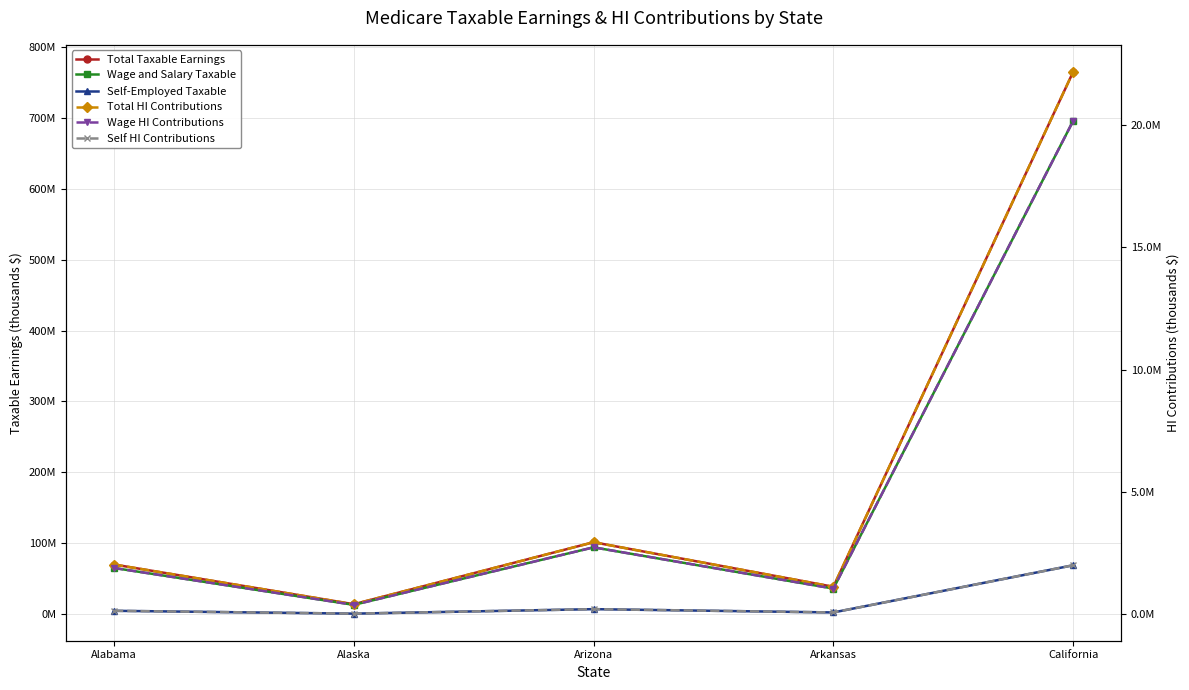

True or false: Wage HI Contributions and Total HI Contributions intersect in this chart.

False